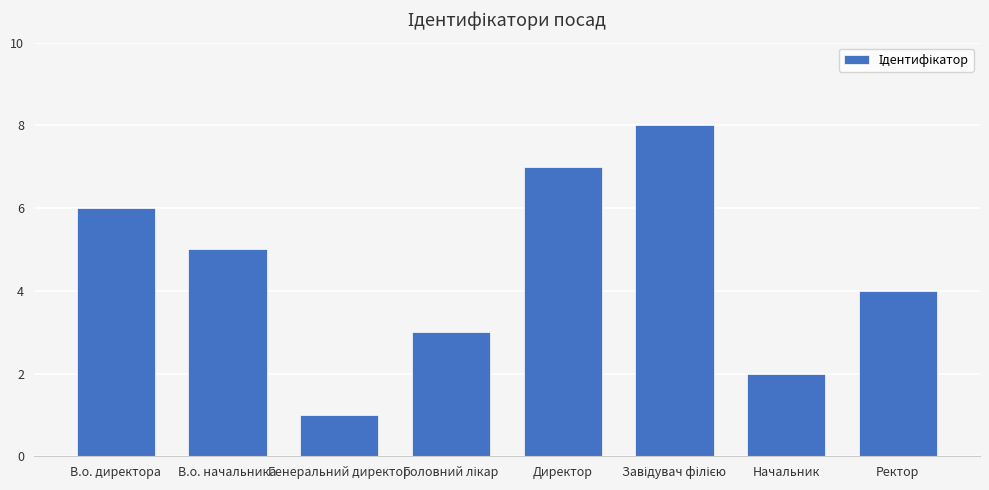

How many bars are there in total?

8